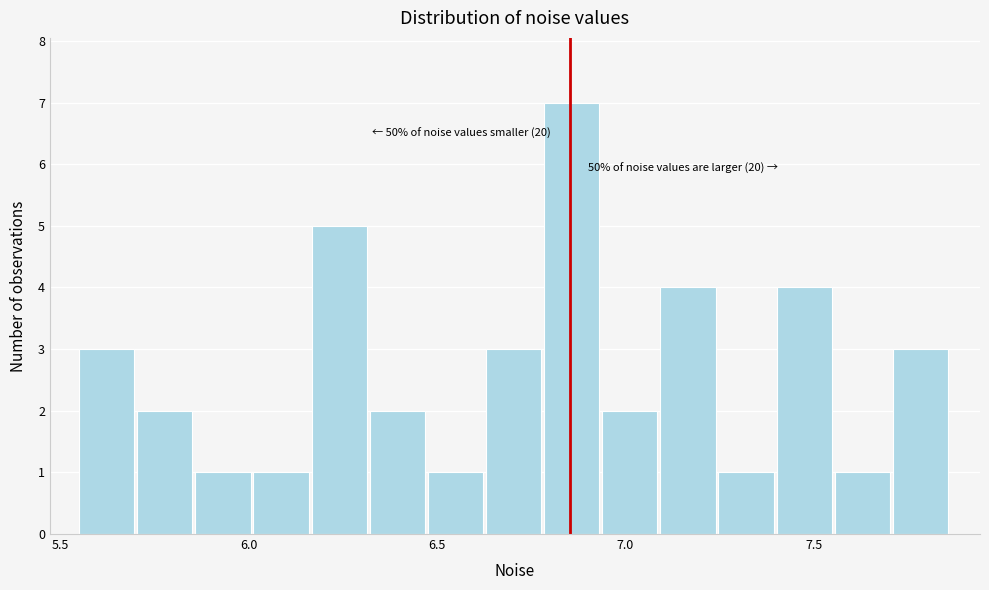

Read against the x-axis, roughly where is the centre of the tallest bar?

6.85